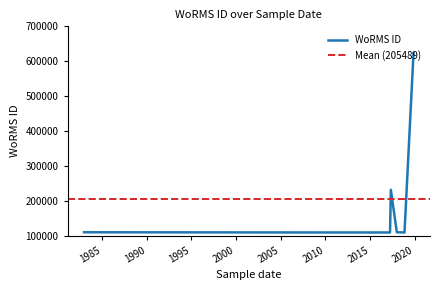

What is the value of the 7th point from the left?

231800